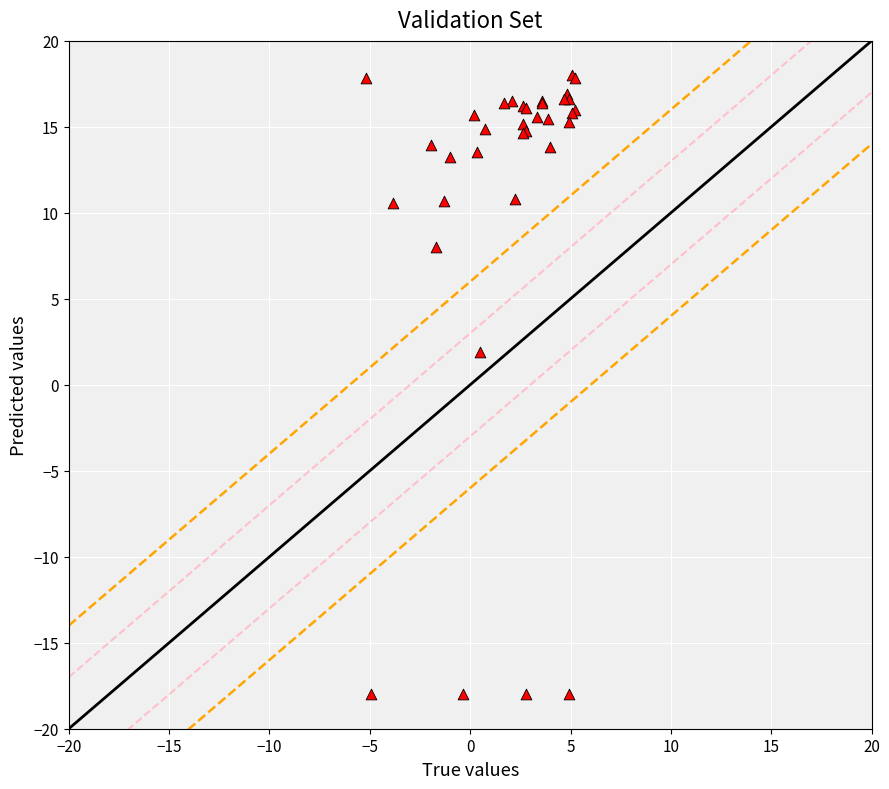

What Y value in the scatter plot is closest to 0?

1.9